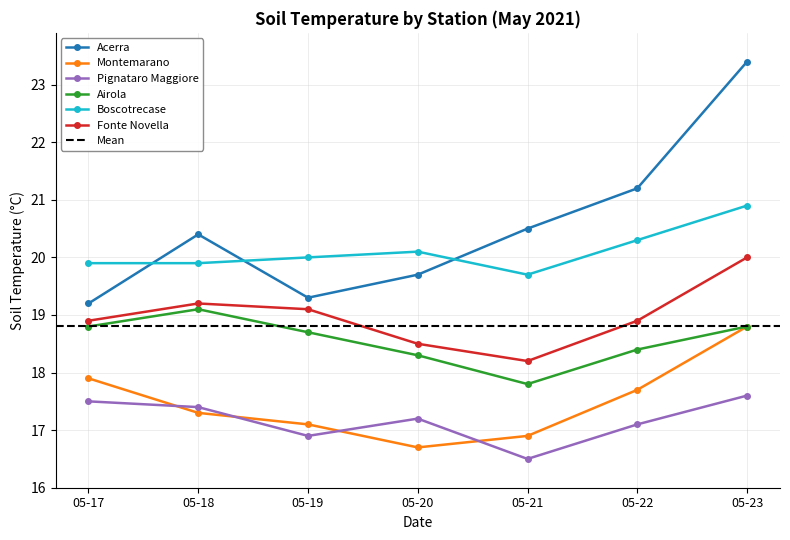

How many lines are shown in the chart?

6